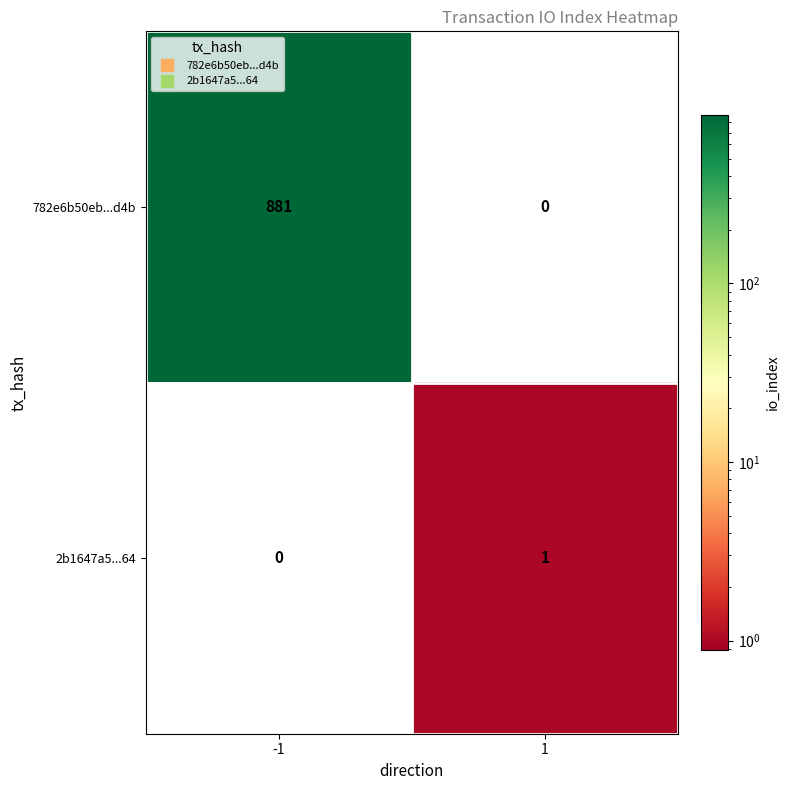

How many data points does each series have?

2